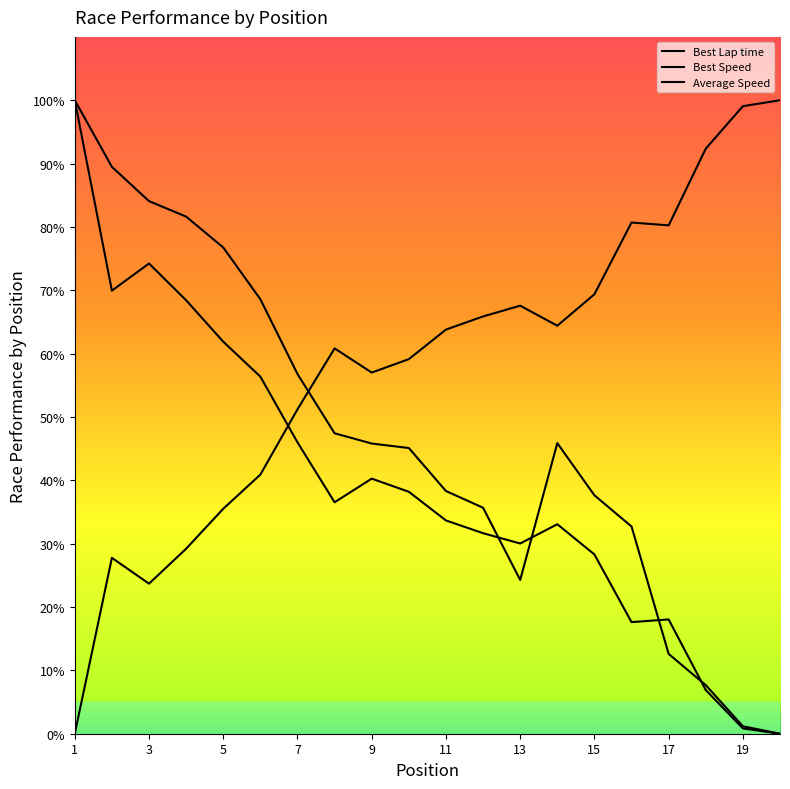

Does the chart display data point markers on the line(s)?

No